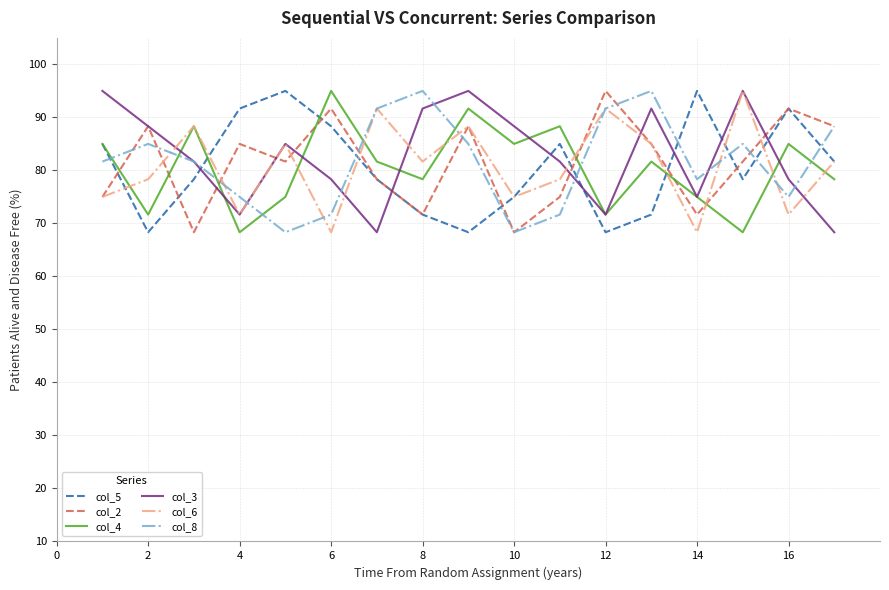

What is the highest value of the col_2 series?

95.0